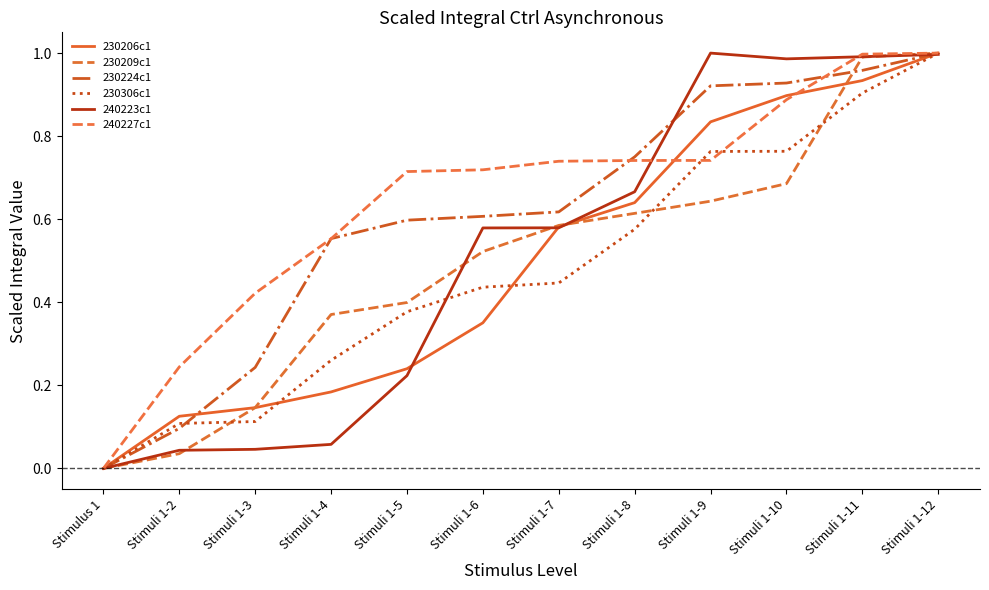

Is this an area chart (filled region under the line)?

No